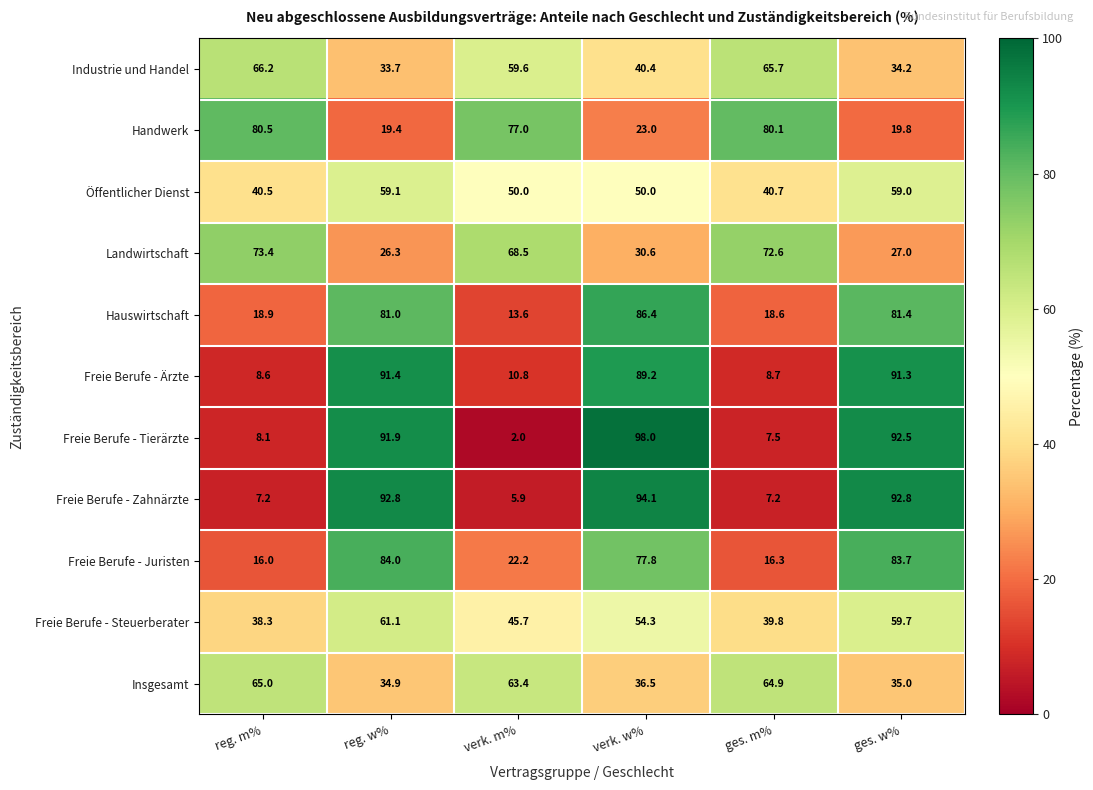

What is the difference between the Freie Berufe - Juristen values at ges. w% and reg. w%?

0.3